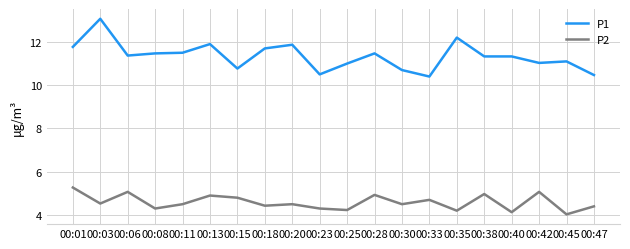

What is the difference between the maximum and minimum values in the P1 series?

2.7